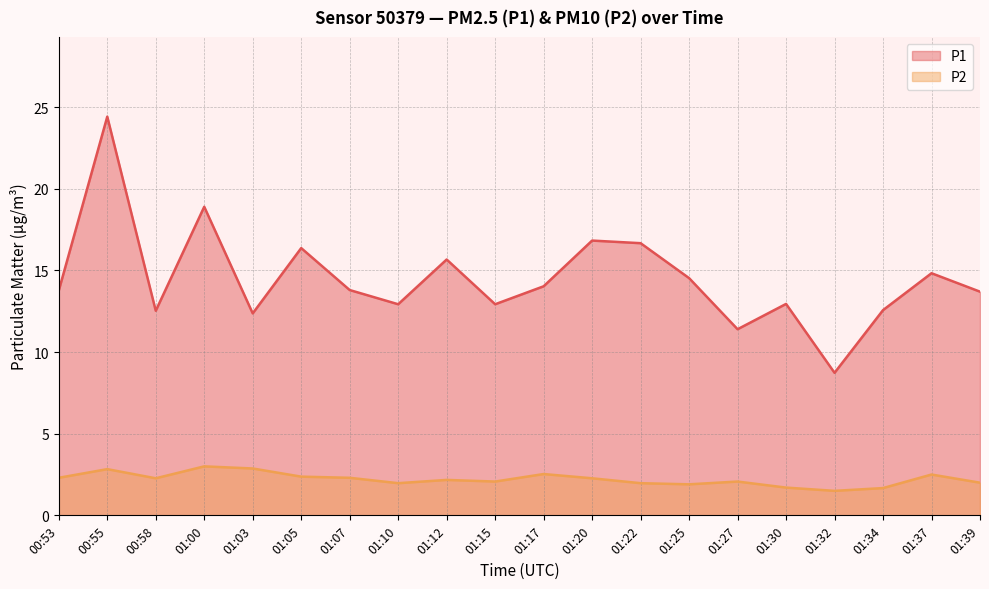

What is the spread (max minus min) of values at 01:22?

14.7